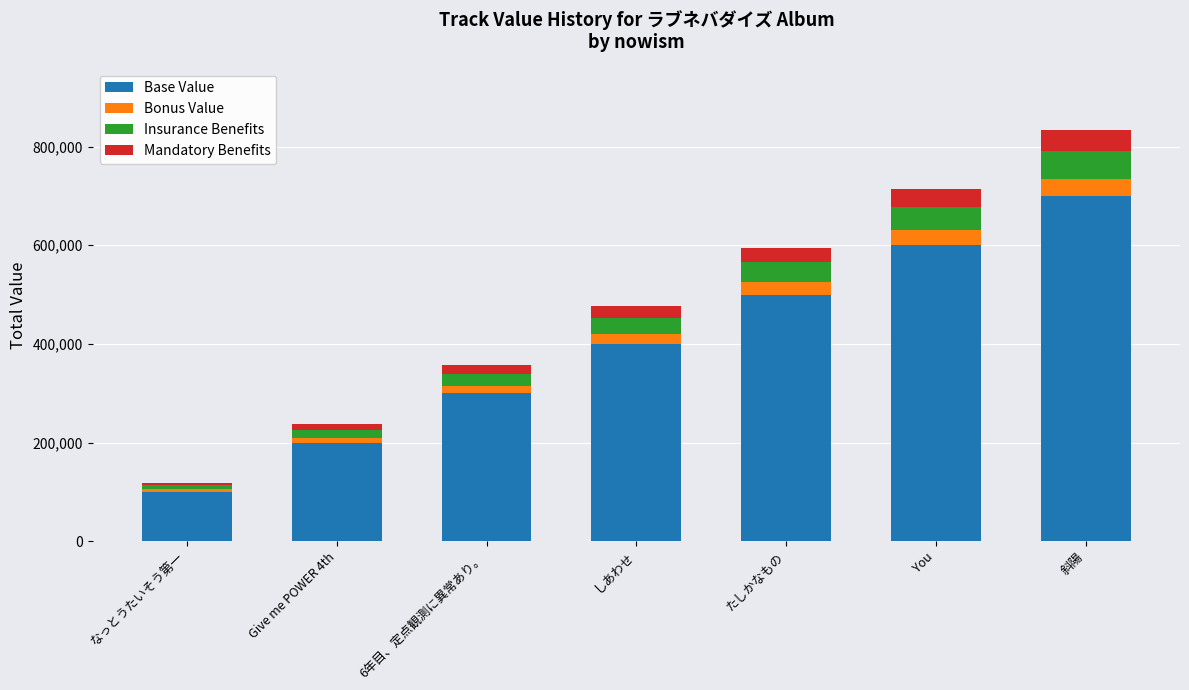

True or false: Base Value has a value of 400000 at しあわせ.

True